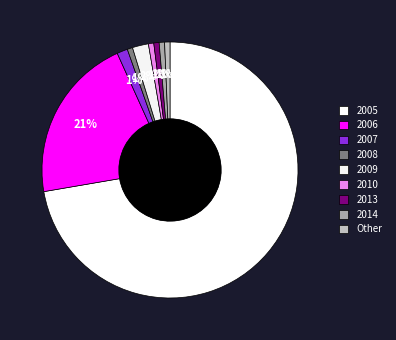

How many segments does this pie chart have?

9